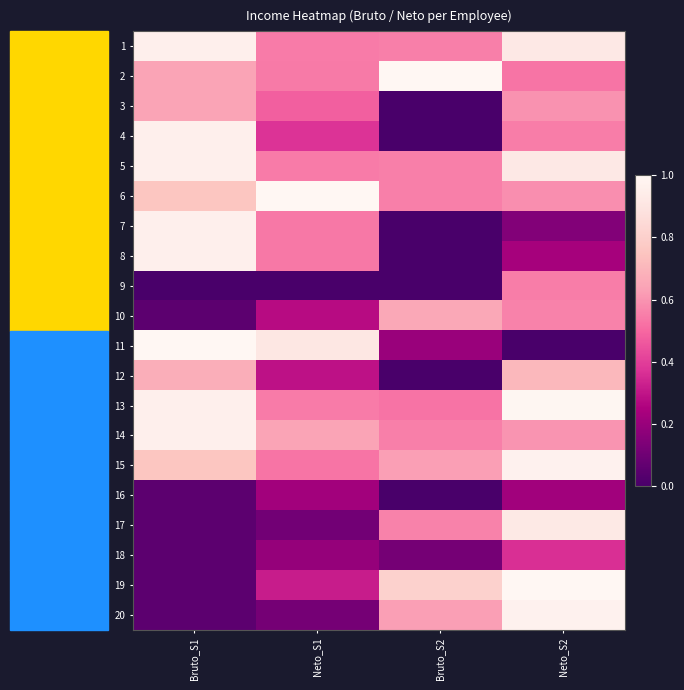

Reading right to left, transcribe all the data shown in this chart.

1: Neto_S2=0.9	Bruto_S2=0.6	Neto_S1=0.5	Bruto_S1=1.0
2: Neto_S2=0.5	Bruto_S2=1.0	Neto_S1=0.5	Bruto_S1=0.6
3: Neto_S2=0.6	Bruto_S2=0.0	Neto_S1=0.5	Bruto_S1=0.6
4: Neto_S2=0.5	Bruto_S2=0.0	Neto_S1=0.4	Bruto_S1=1.0
5: Neto_S2=0.9	Bruto_S2=0.6	Neto_S1=0.5	Bruto_S1=1.0
6: Neto_S2=0.6	Bruto_S2=0.6	Neto_S1=1.0	Bruto_S1=0.8
7: Neto_S2=0.1	Bruto_S2=0.0	Neto_S1=0.5	Bruto_S1=1.0
8: Neto_S2=0.2	Bruto_S2=0.0	Neto_S1=0.5	Bruto_S1=1.0
9: Neto_S2=0.5	Bruto_S2=0.0	Neto_S1=0.0	Bruto_S1=0.0
10: Neto_S2=0.6	Bruto_S2=0.7	Neto_S1=0.3	Bruto_S1=0.1
11: Neto_S2=0.0	Bruto_S2=0.2	Neto_S1=0.9	Bruto_S1=1.0
12: Neto_S2=0.7	Bruto_S2=0.0	Neto_S1=0.3	Bruto_S1=0.7
13: Neto_S2=1.0	Bruto_S2=0.5	Neto_S1=0.5	Bruto_S1=1.0
14: Neto_S2=0.6	Bruto_S2=0.6	Neto_S1=0.6	Bruto_S1=1.0
15: Neto_S2=1.0	Bruto_S2=0.6	Neto_S1=0.5	Bruto_S1=0.8
16: Neto_S2=0.2	Bruto_S2=0.0	Neto_S1=0.2	Bruto_S1=0.1
17: Neto_S2=0.9	Bruto_S2=0.6	Neto_S1=0.1	Bruto_S1=0.1
18: Neto_S2=0.4	Bruto_S2=0.1	Neto_S1=0.2	Bruto_S1=0.1
19: Neto_S2=1.0	Bruto_S2=0.8	Neto_S1=0.3	Bruto_S1=0.1
20: Neto_S2=1.0	Bruto_S2=0.6	Neto_S1=0.1	Bruto_S1=0.1